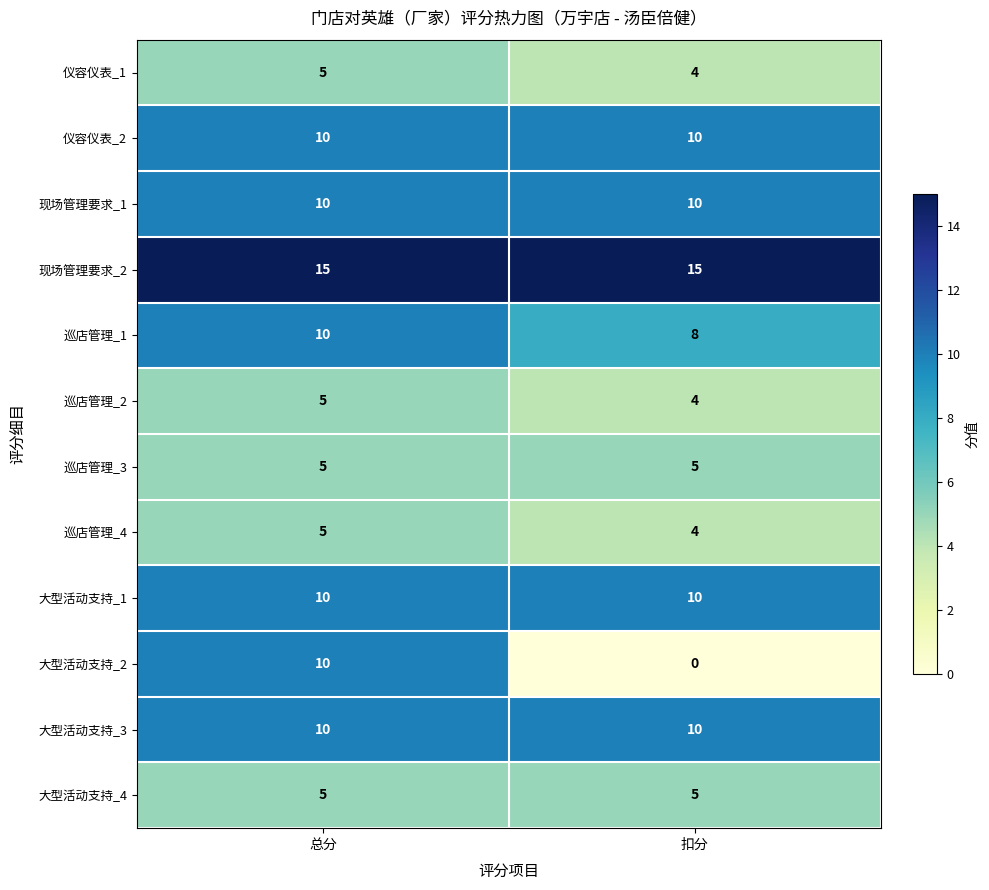

What is the average value of the 大型活动支持_4 series?

5